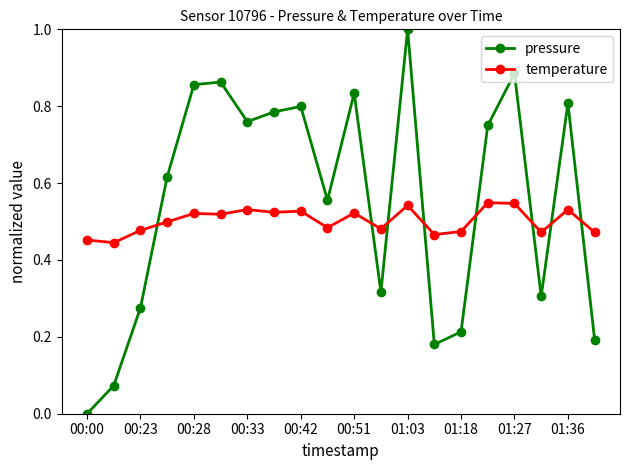

How many times do temperature and pressure cross each other?

8